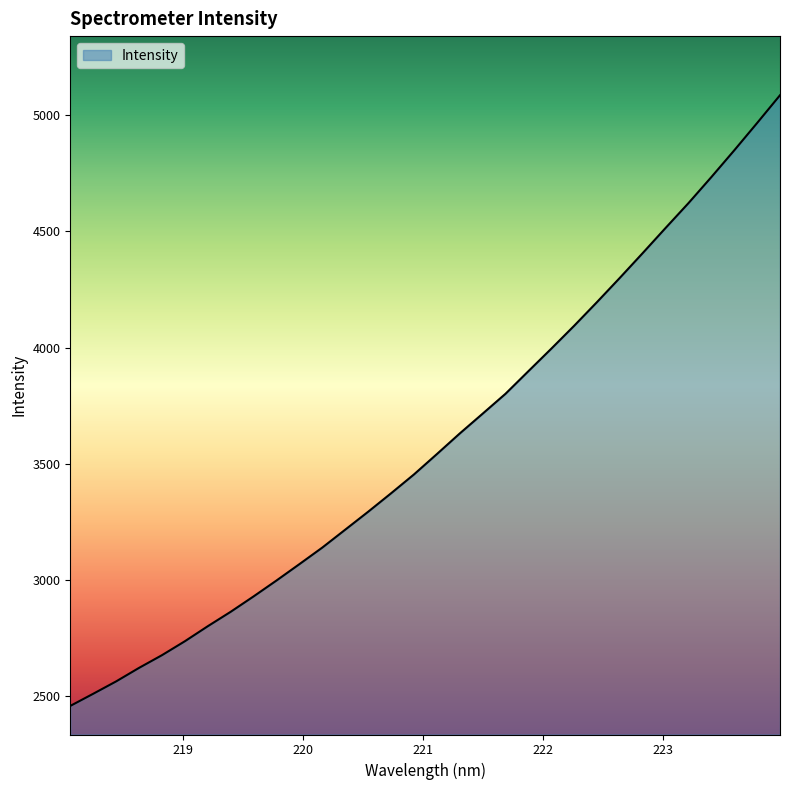

What is the difference between the maximum and minimum values?

2626.1